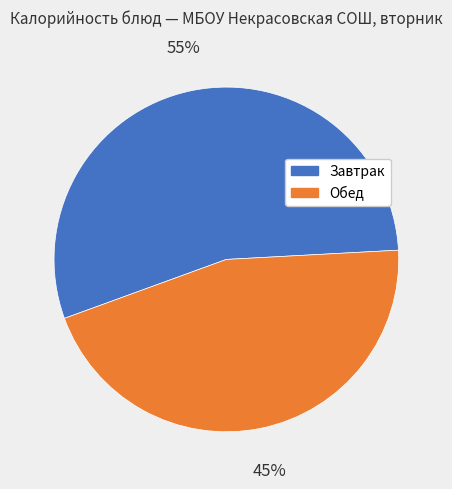

Is there any slice that represents more than half of the pie?

Yes